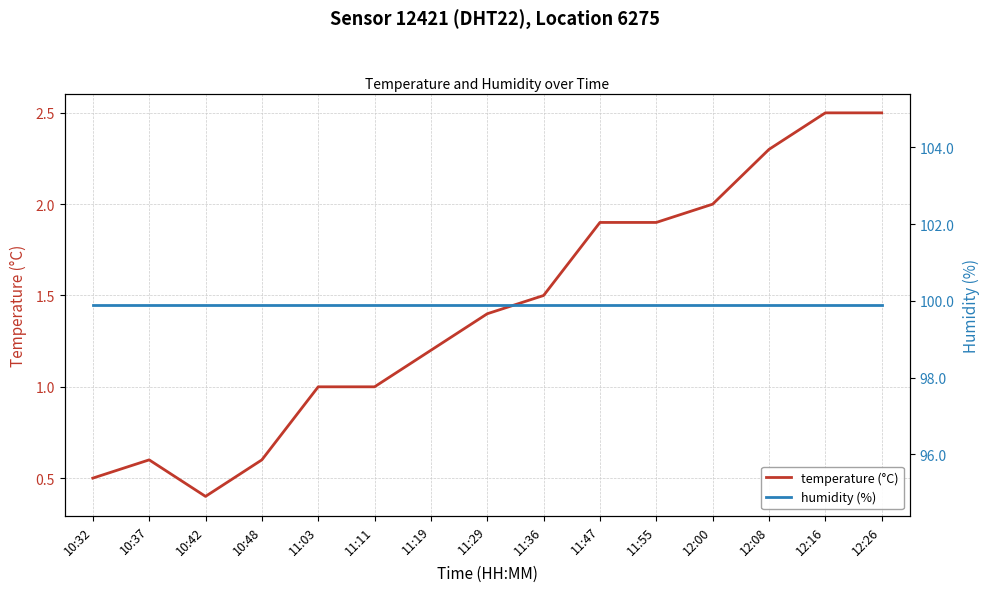

Where is temperature (°C) nearest to the value 1?

11:03